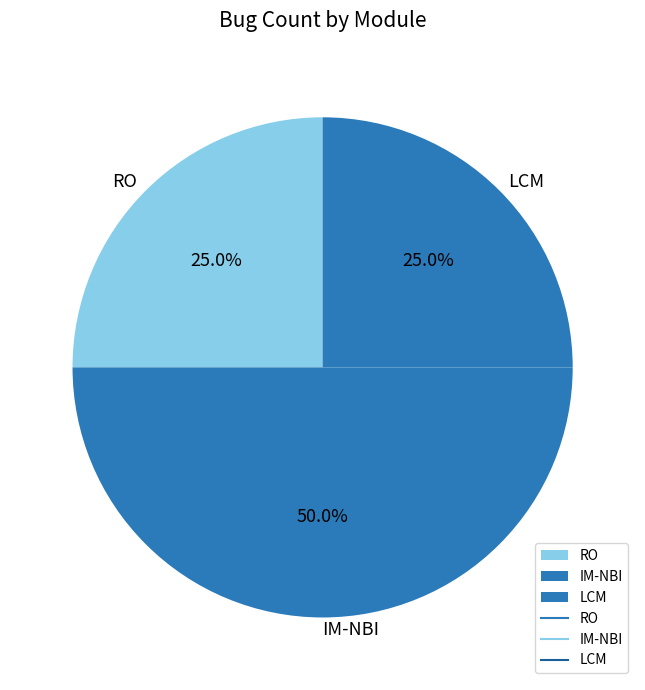

Does RO represent more than half of the total?

No